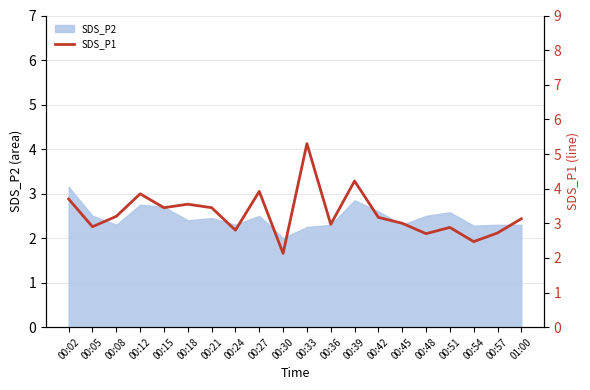

What is the change in value from 00:15 to 00:24?

-0.7